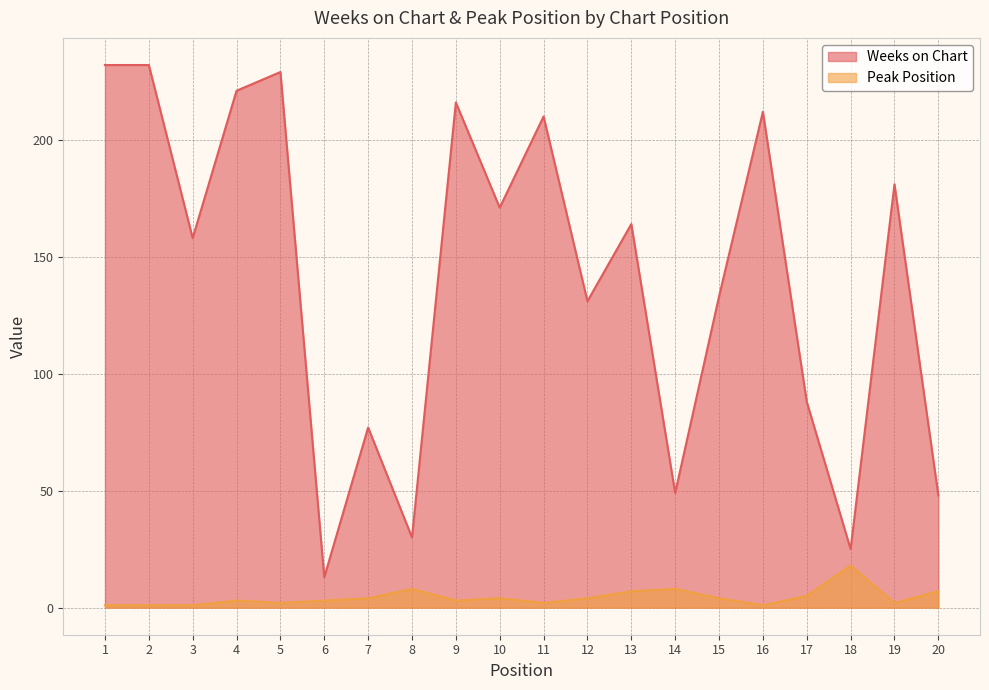

True or false: Peak Position and Weeks on Chart cross at least once.

False